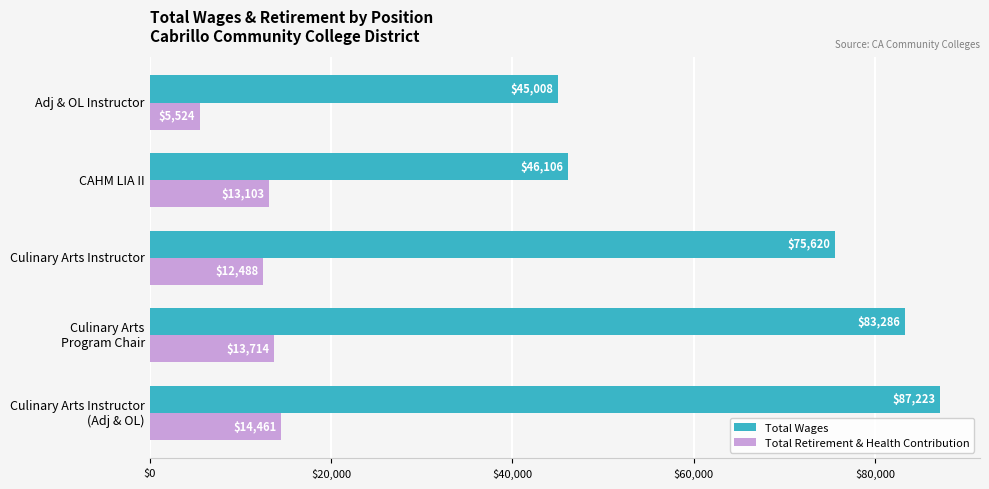

How many values in the Total Wages series are below 75620?

2